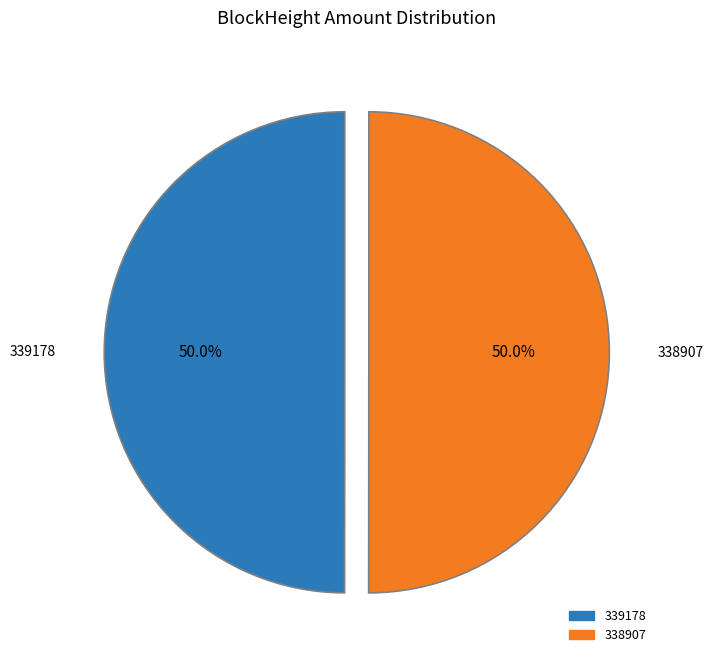

What is the ratio of the value at 339178 to the value at 338907?

1.0